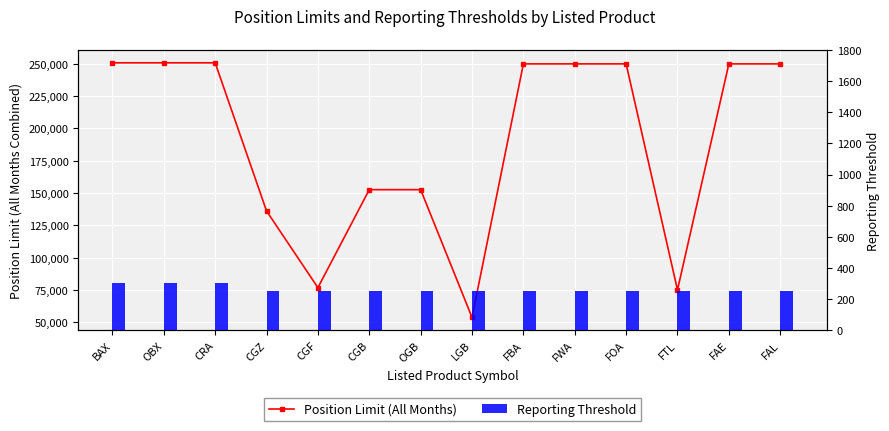

At which label does Position Limit (All Months) first exceed 250000?

BAX